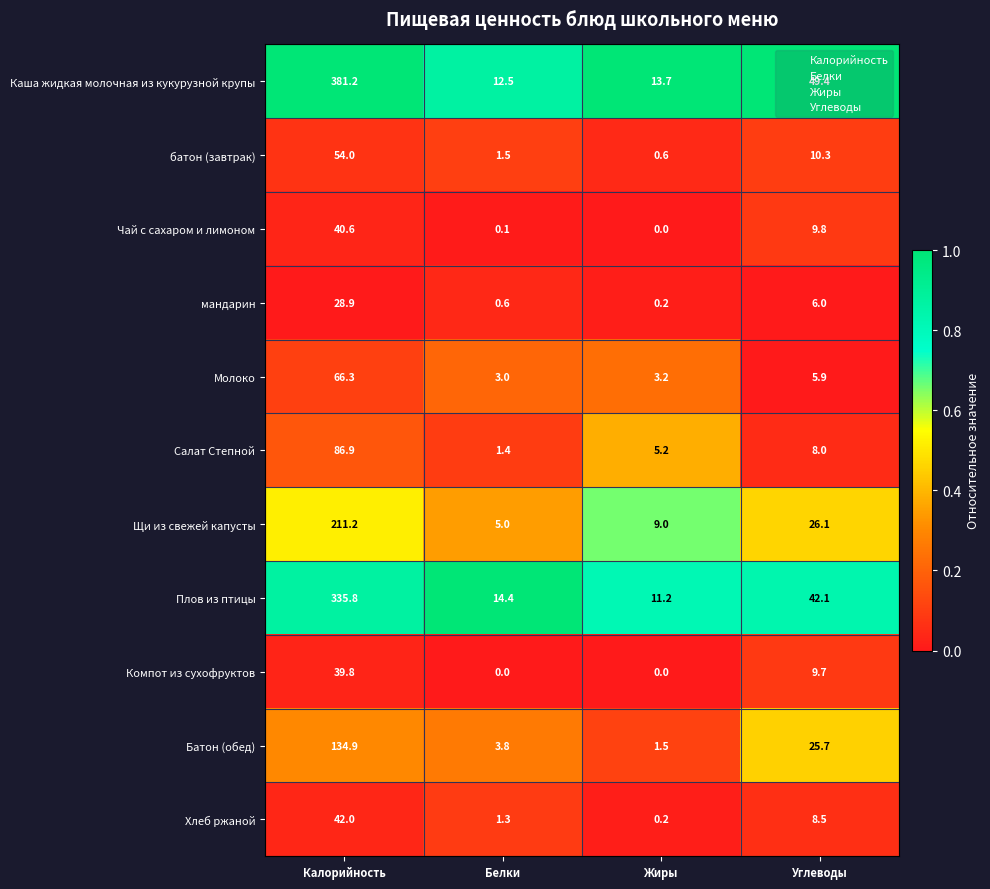

What is the spread (max minus min) of values at Калорийность?

352.3